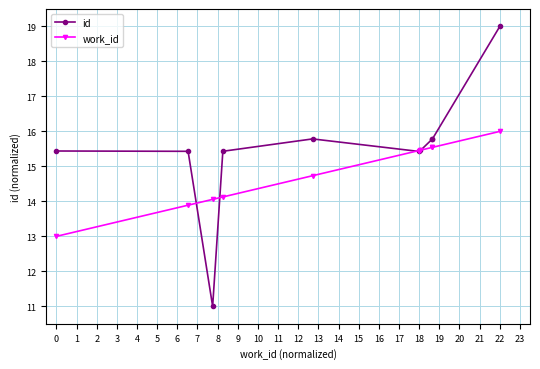

Is this an area chart (filled region under the line)?

No